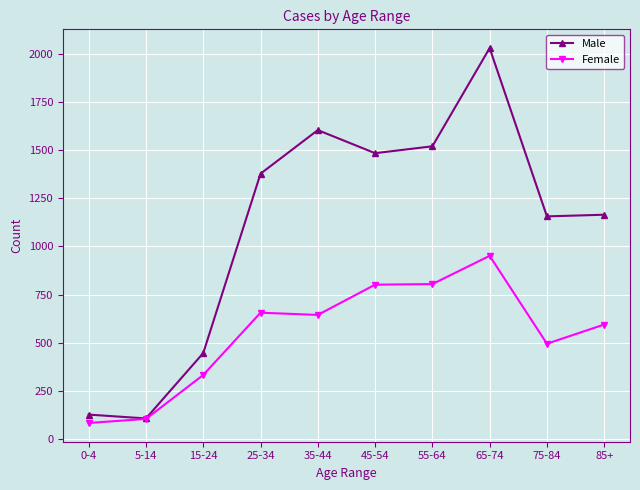

What is the value of the Male point at the 3rd from the left?

446.4